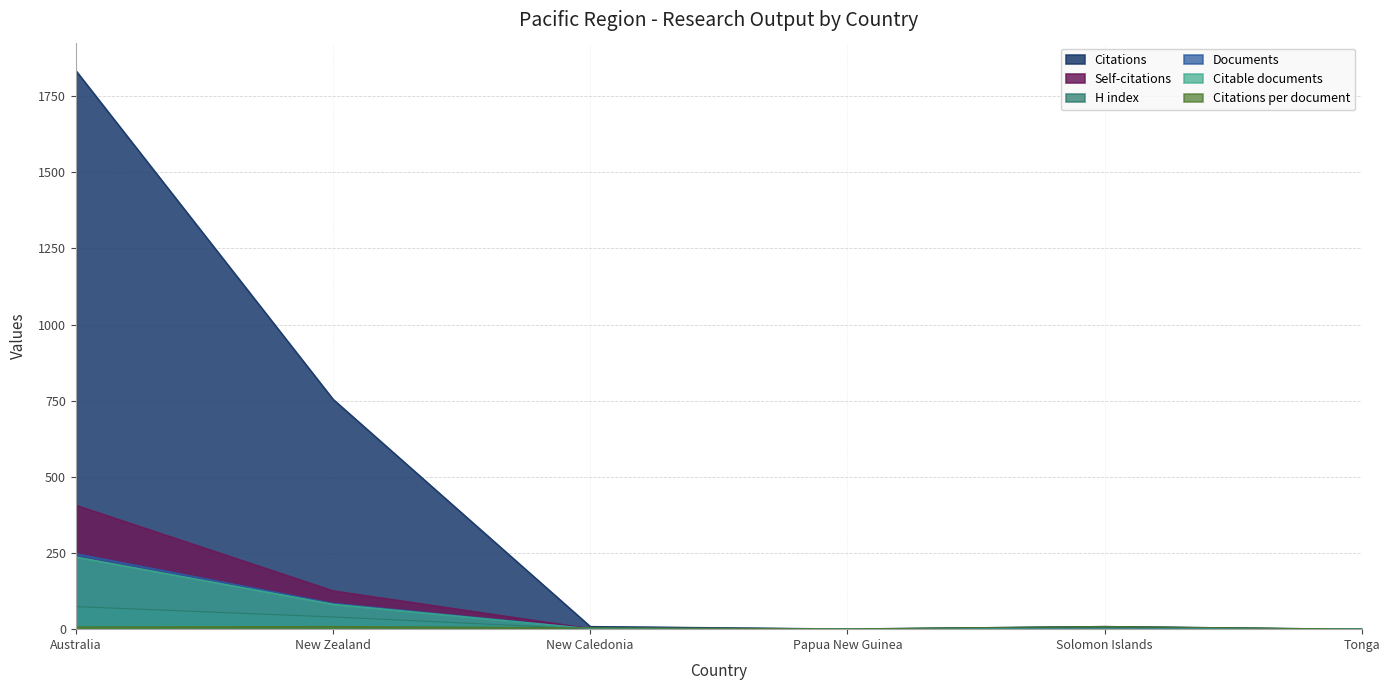

What are all the series names shown in the legend?

Citations per document, H index, Documents, Citations, Self-citations, Citable documents